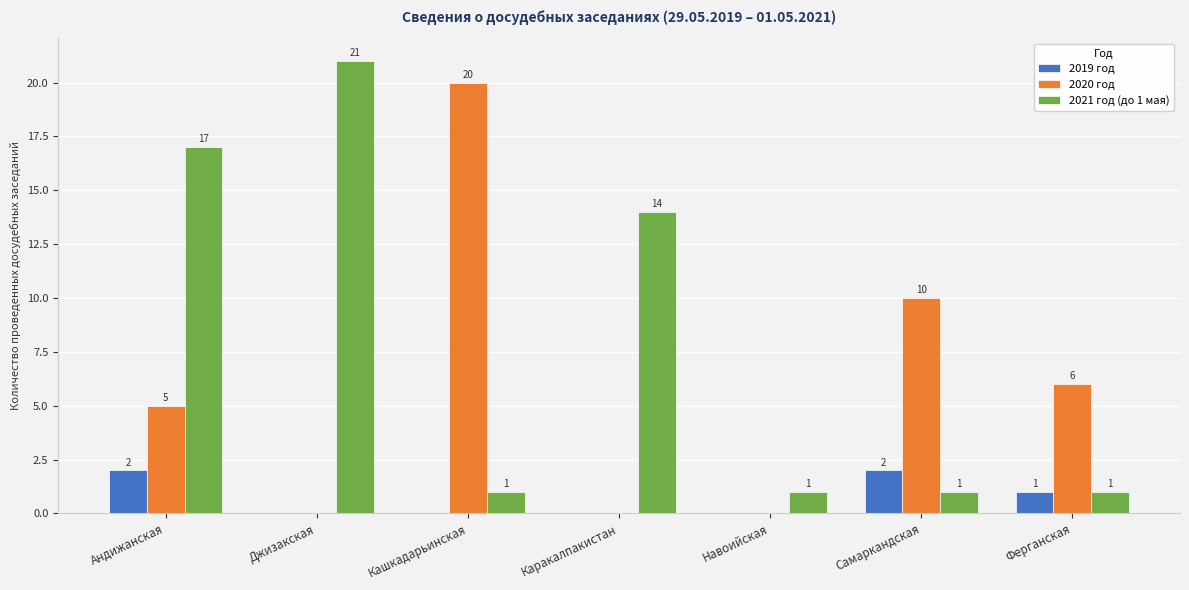

Between Навоийская and Самаркандская, which series saw the biggest shift?

2020 год